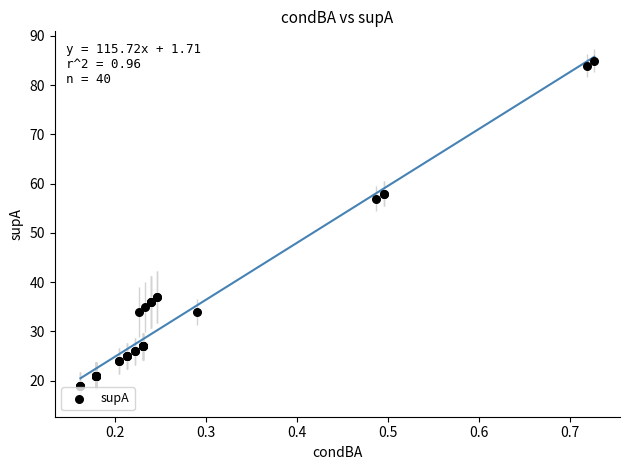

What Y value in the scatter plot is closest to 52?

57